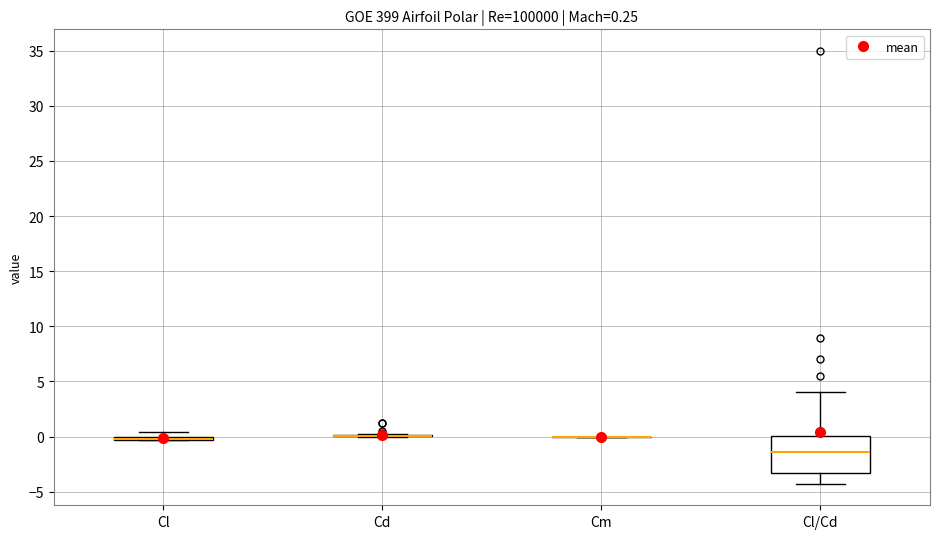

Which box is the tallest, from its lower edge to its upper edge?

Cl/Cd